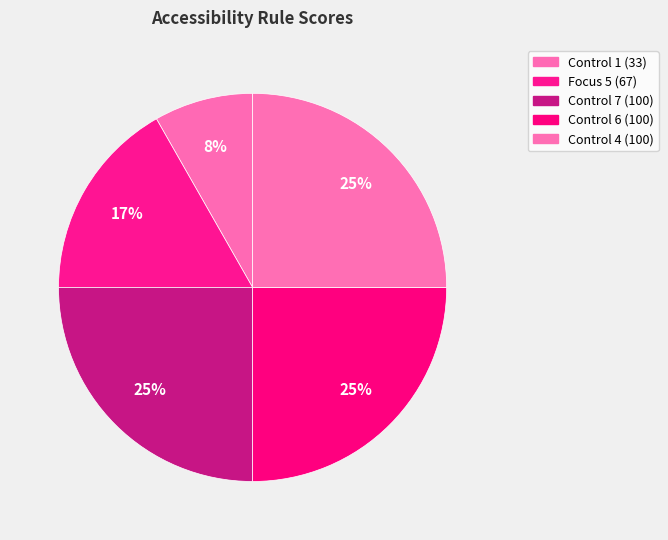

Which category has the biggest portion of the pie?

Control 7 (100)